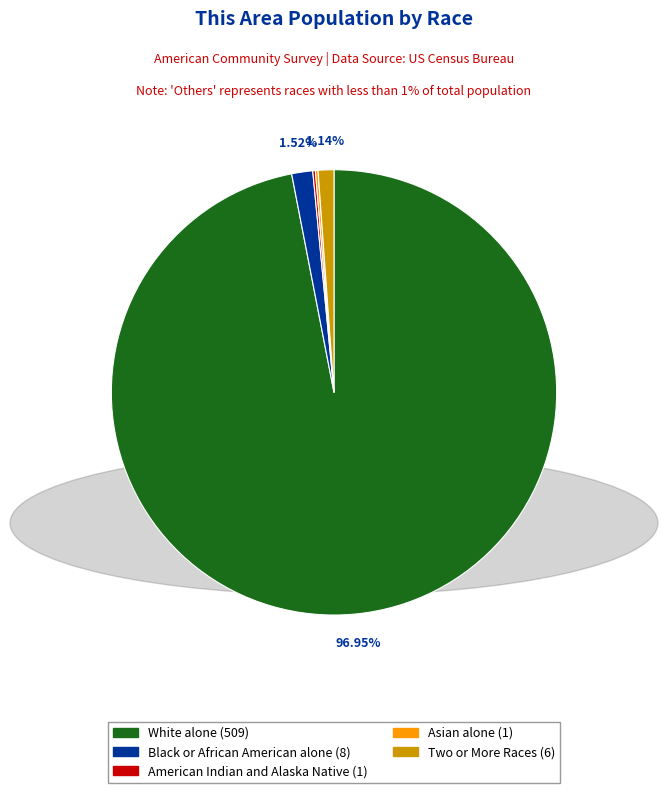

Is there a majority slice in this chart?

Yes